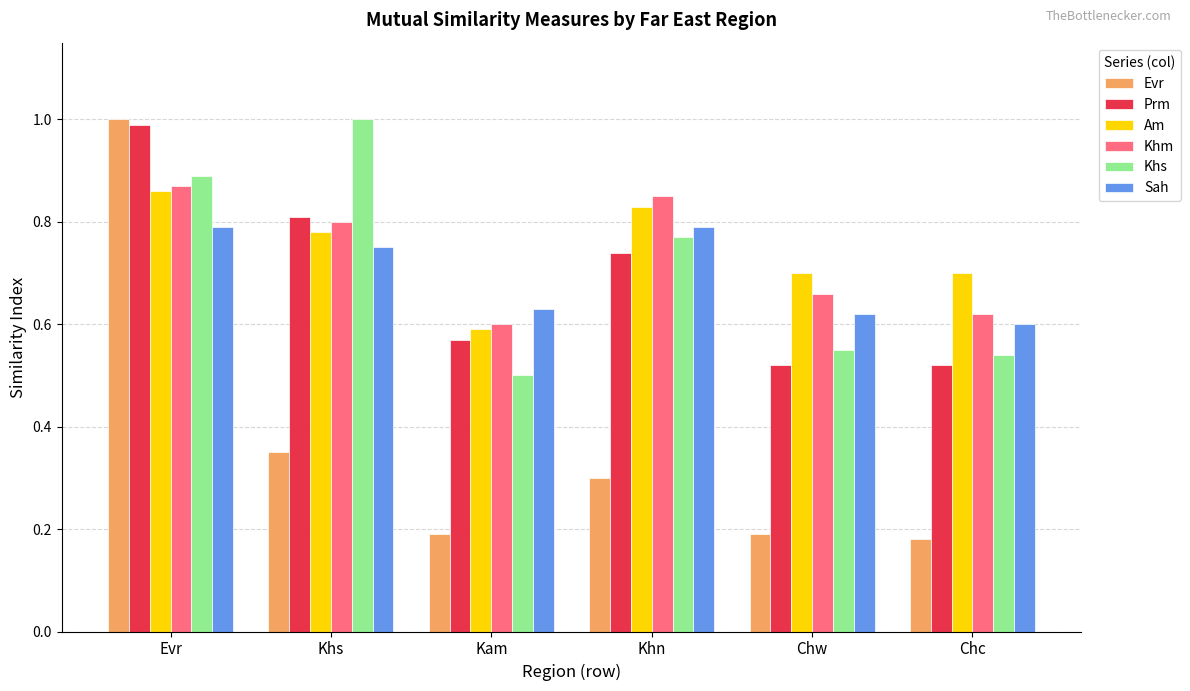

The value of Evr at Khs is 0.3. True or false?

True